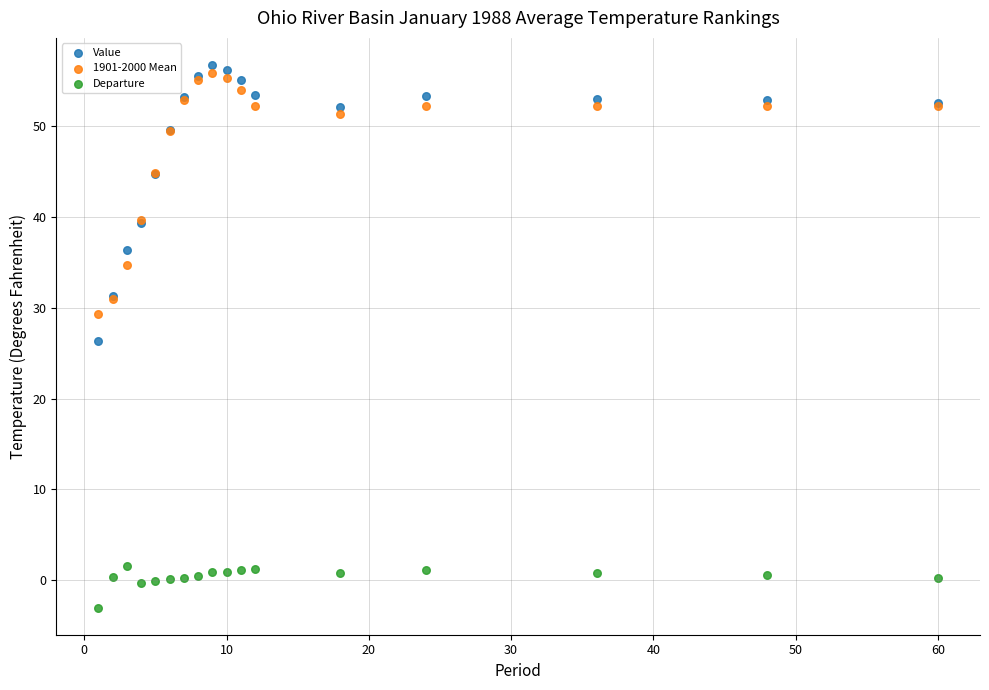

Which series has the largest Y range (max minus min)?

Value